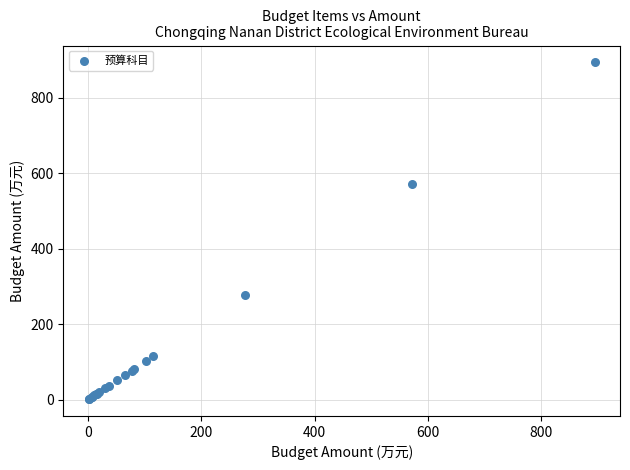

What Y value in the scatter plot is closest to 447?

570.9